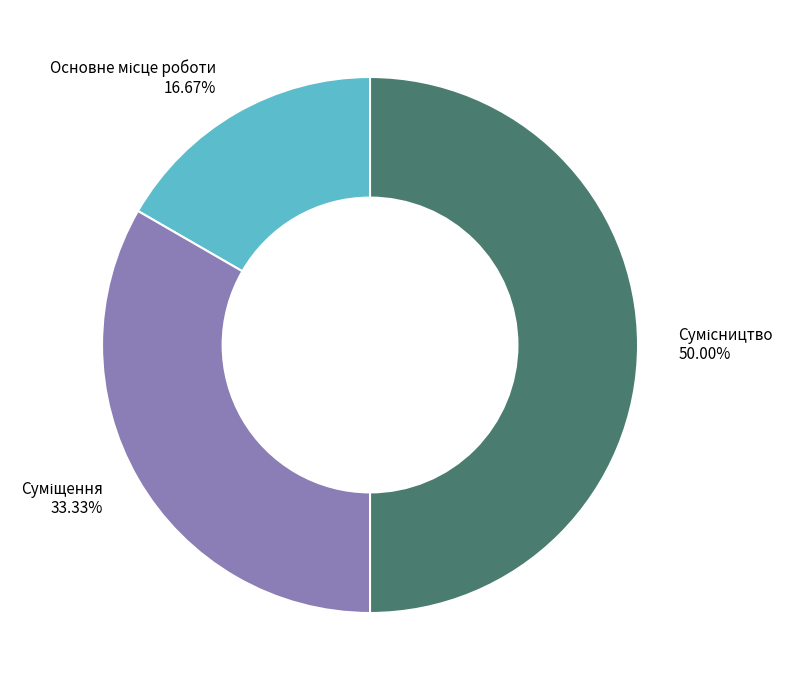

Does any single category account for the majority?

No